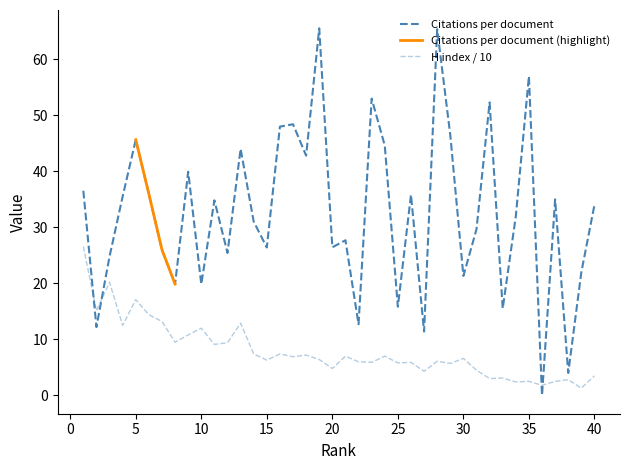

List the series in order of their overall mean, highest first.

Citations per document, H index